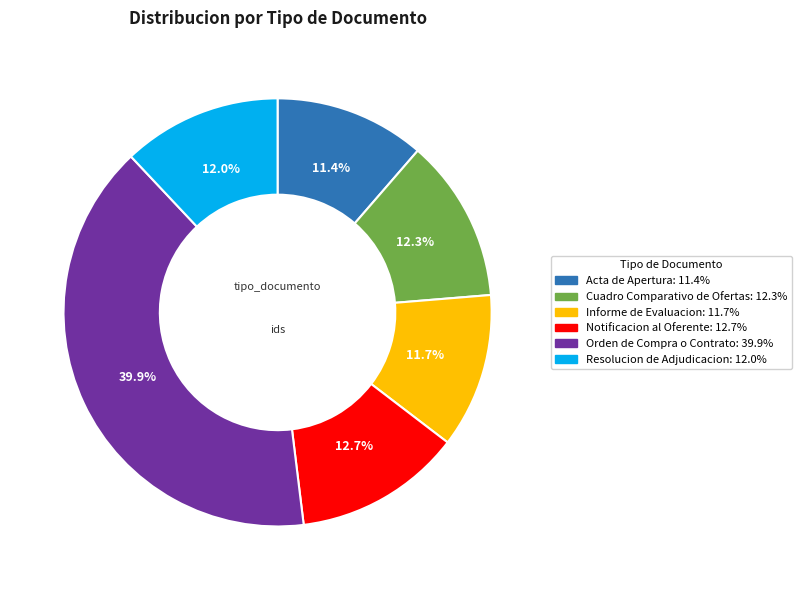

Count the number of slices in the pie.

6